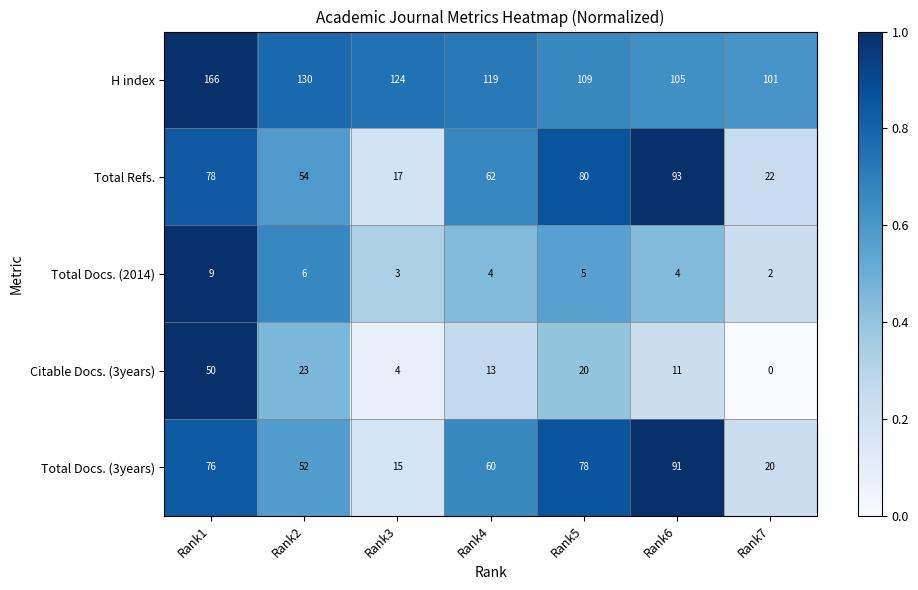

True or false: Total Docs. (2014) has a value of 7 at Rank6.

False